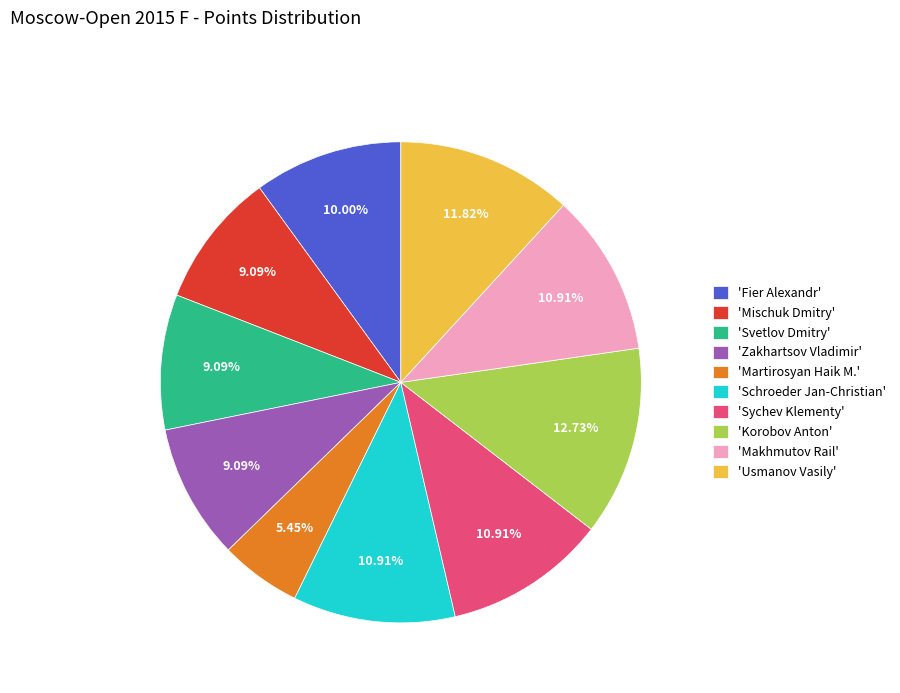

Does any single category account for the majority?

No